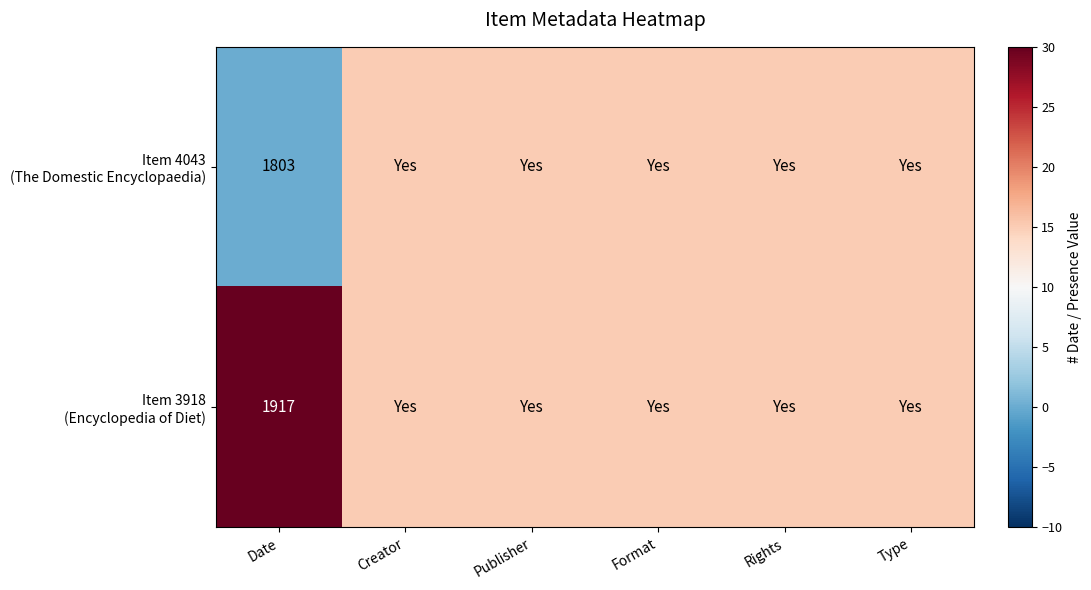

What is the total value across all series at Date?

3720